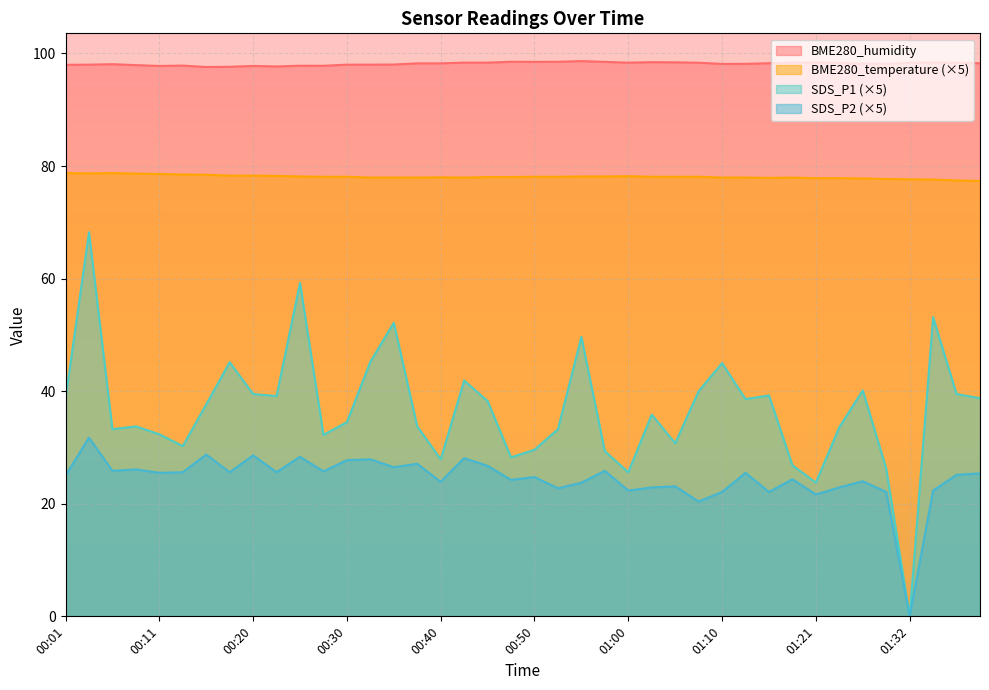

Reading right to left, transcribe all the data shown in this chart.

BME280_humidity: 98.3	98.4	98.4	98.3	98.2	98.2	98.3	98.4	98.4	98.3	98.2	98.2	98.4	98.4	98.5	98.4	98.5	98.7	98.5	98.5	98.5	98.4	98.4	98.2	98.2	98.0	98.0	98.0	97.8	97.8	97.7	97.8	97.6	97.6	97.8	97.8	97.9	98.1	98.0	98.0
BME280_temperature: 77.4	77.5	77.6	77.6	77.7	77.8	77.8	77.8	78.0	77.9	78.0	78.0	78.1	78.1	78.1	78.2	78.2	78.2	78.1	78.1	78.0	78.0	78.0	78.0	78.0	78.0	78.0	78.1	78.1	78.2	78.2	78.3	78.3	78.5	78.5	78.6	78.7	78.8	78.7	78.8
SDS_P1: 38.8	39.5	53.2	0.0	26.2	40.1	33.6	23.8	26.9	39.2	38.6	45.0	40.0	30.8	35.9	25.6	29.4	49.6	33.2	29.6	28.2	38.2	41.9	27.9	33.8	52.1	45.2	34.5	32.2	59.2	39.1	39.5	45.1	37.6	30.2	32.4	33.8	33.2	68.2	38.8
SDS_P2: 25.4	25.2	22.3	0.0	22.1	24.0	22.9	21.6	24.4	22.1	25.5	22.1	20.4	23.1	22.9	22.3	25.9	23.8	22.8	24.8	24.2	26.8	28.1	23.9	27.1	26.5	27.9	27.8	25.8	28.4	25.6	28.6	25.6	28.8	25.6	25.5	26.1	25.9	31.8	25.0